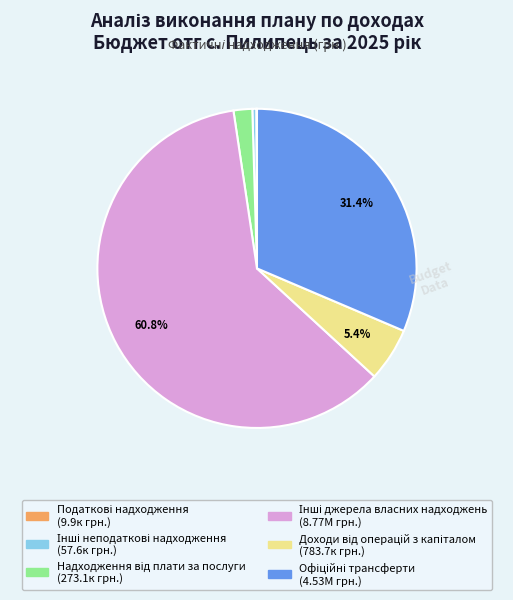

Is there a majority slice in this chart?

Yes